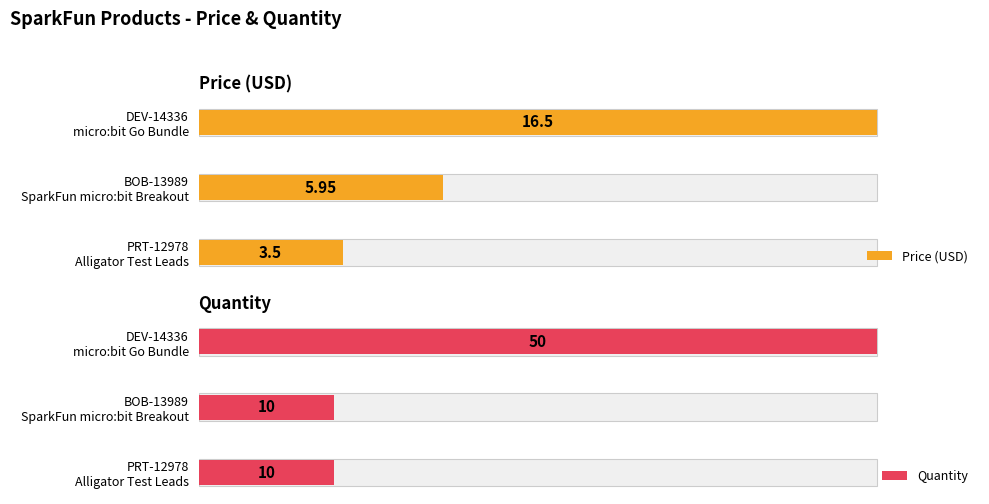

Between DEV-14336 micro:bit Go Bundle and BOB-13989 SparkFun micro:bit Breakout, which series saw the biggest shift?

Quantity